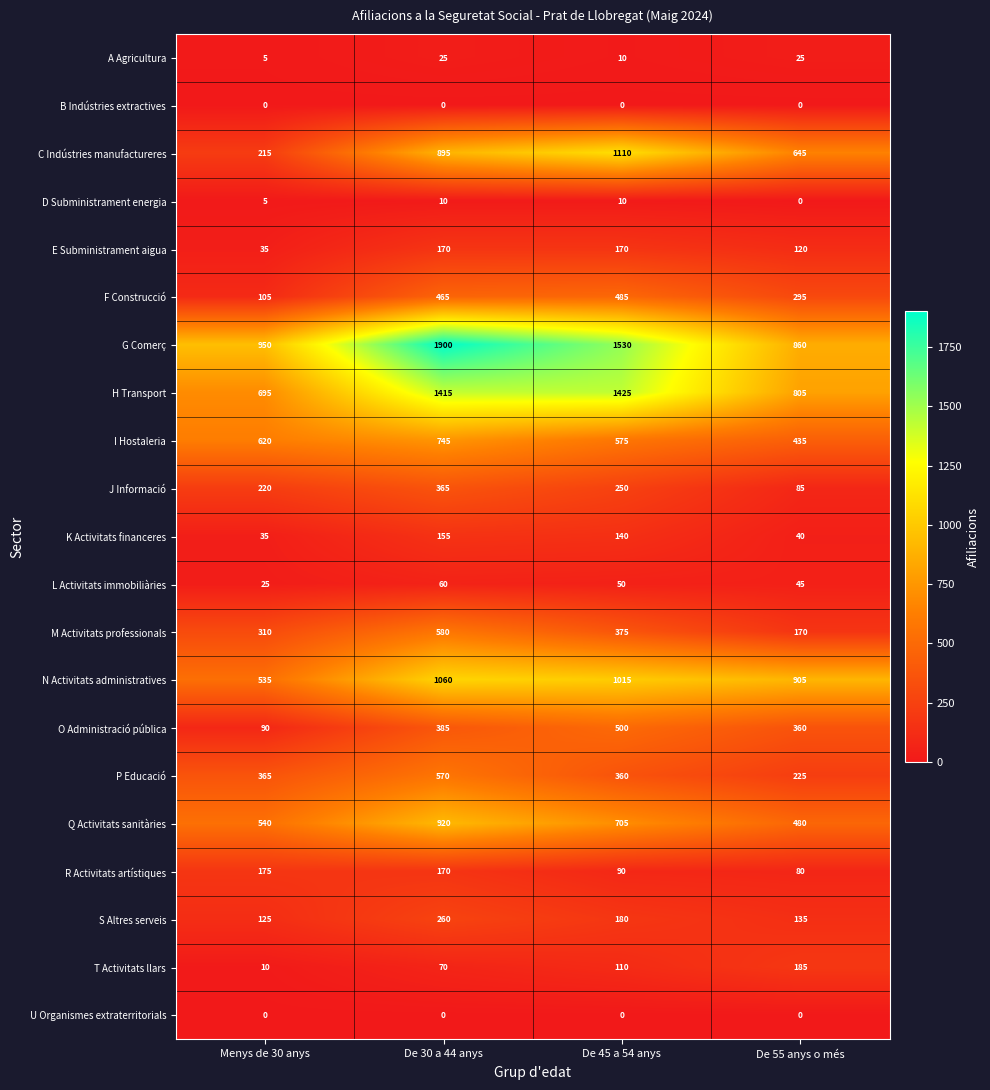

Rank the categories by J Informació value from lowest to highest.

De 55 anys o més, Menys de 30 anys, De 45 a 54 anys, De 30 a 44 anys